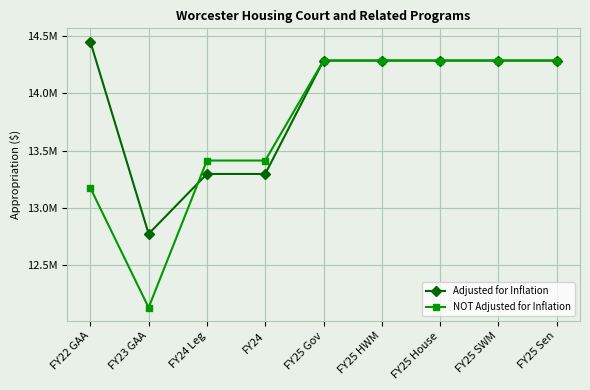

Reading left to right, what are all the values shown in this chart?

Adjusted for Inflation: 14453886	12771292	13295636	13295636	14288451	14288451	14288451	14288451	14288451
NOT Adjusted for Inflation: 13173916	12126298	13413174	13413174	14288451	14288451	14288451	14288451	14288451